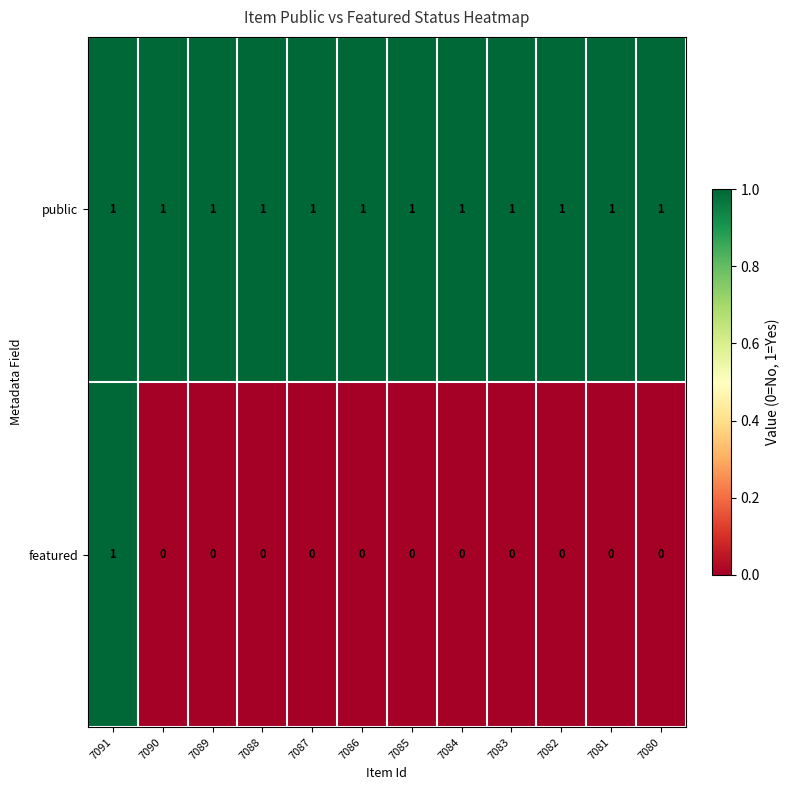

True or false: public has a value of 1 at 7088.

True